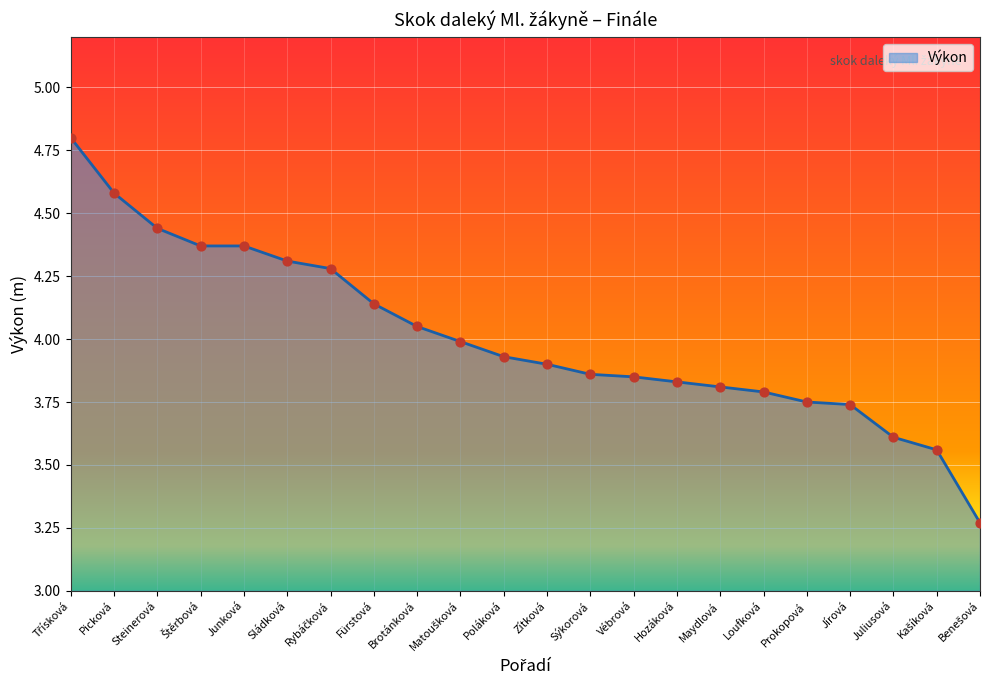

Between Vébrová and Zítková, which is larger?

Zítková